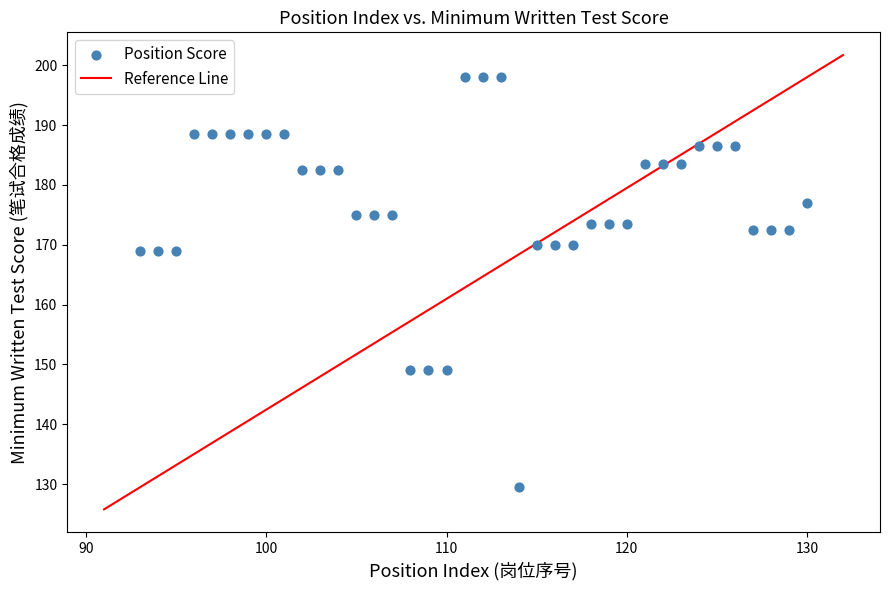

What is the range of X values (max minus min)?

37.0